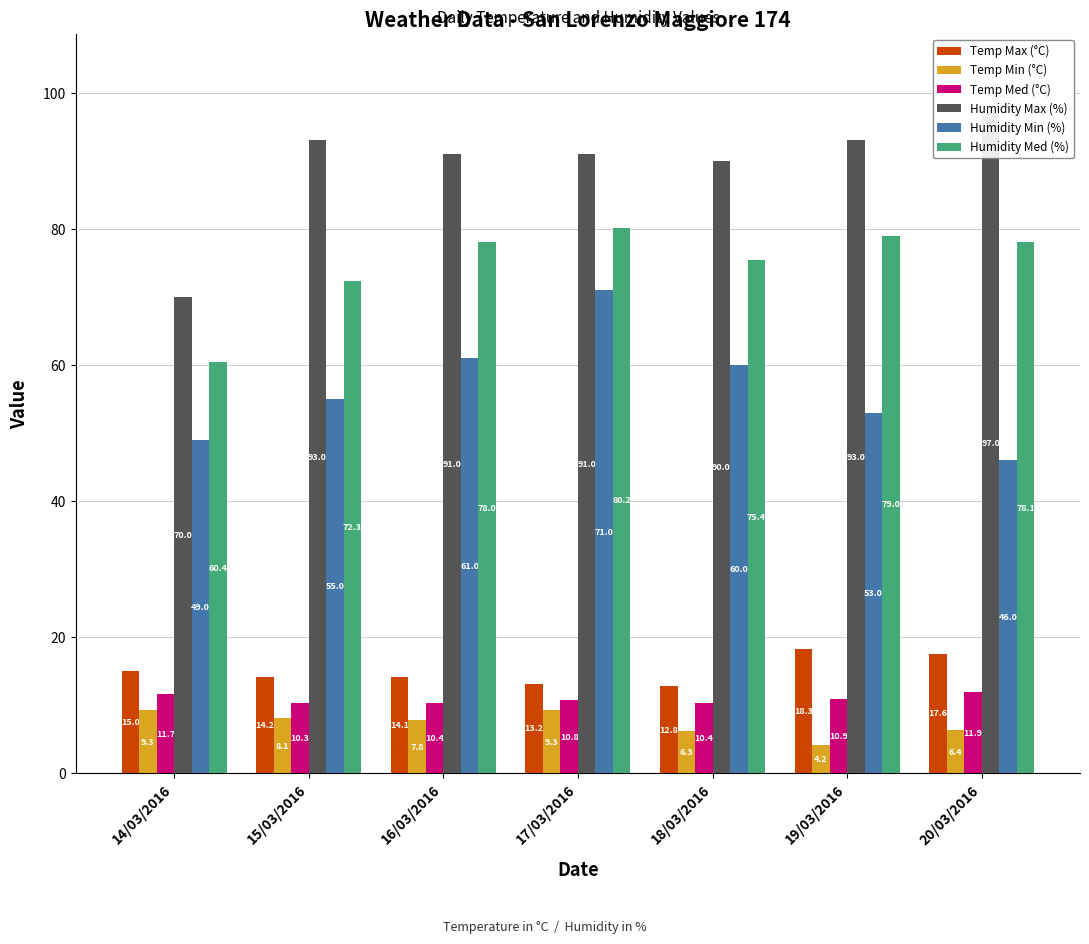

What is the label of the 3rd bar from the left?

16/03/2016